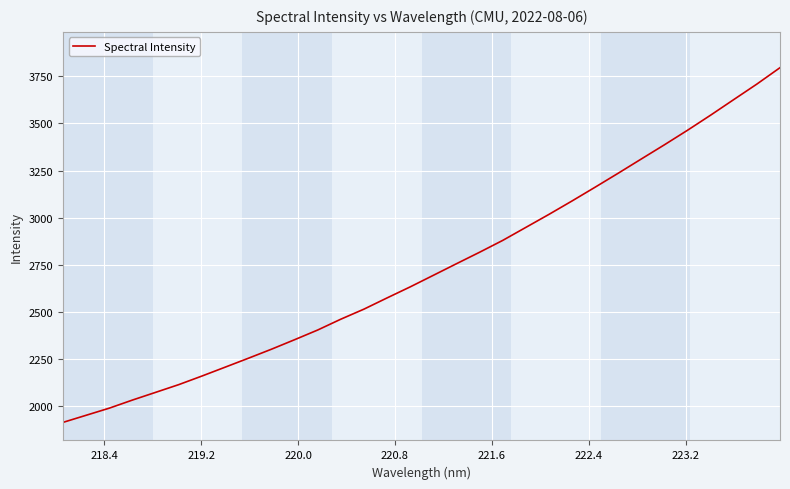

What is the maximum value shown in the chart?

3794.8